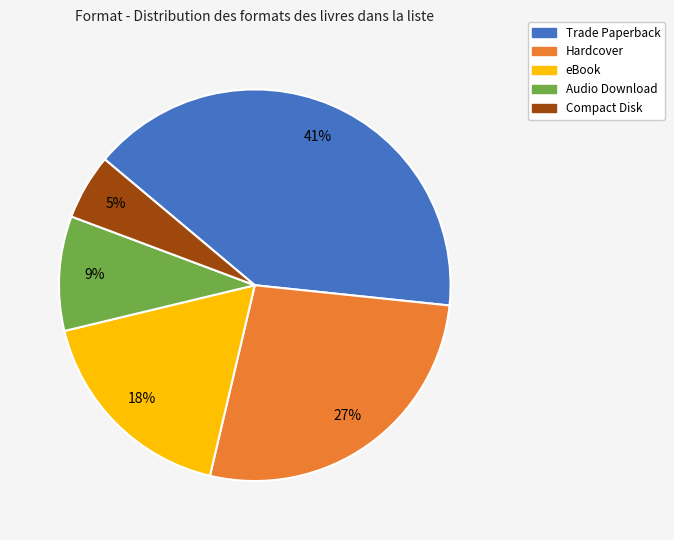

Is the sum of Compact Disk and Trade Paperback greater than half?

No